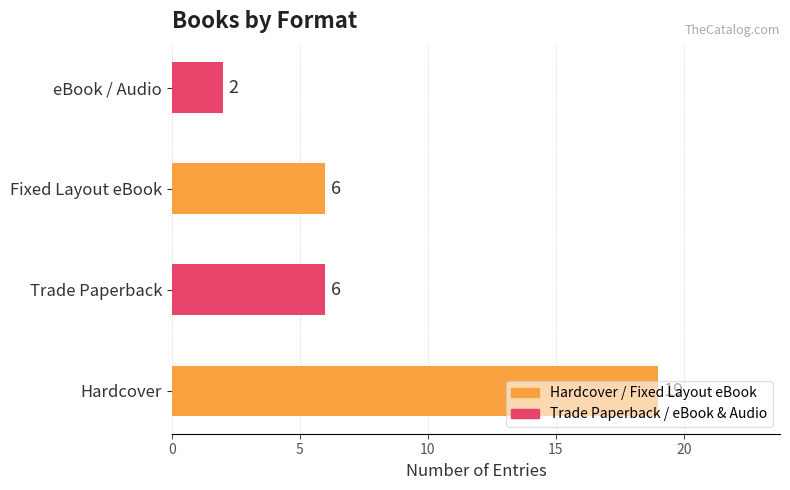

Are the bars horizontal?

Yes